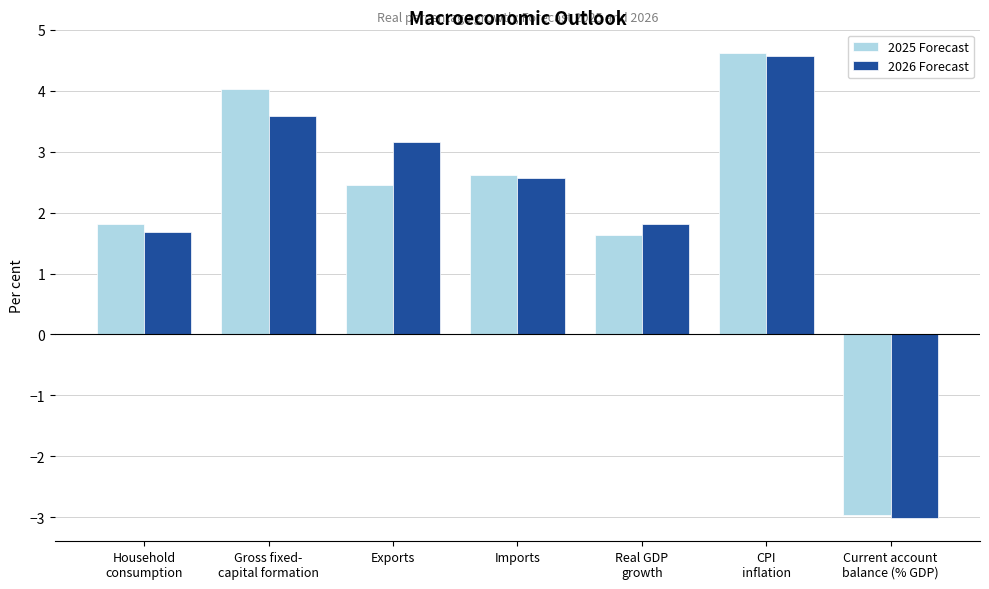

What are all the series names shown in the legend?

2025 Forecast, 2026 Forecast